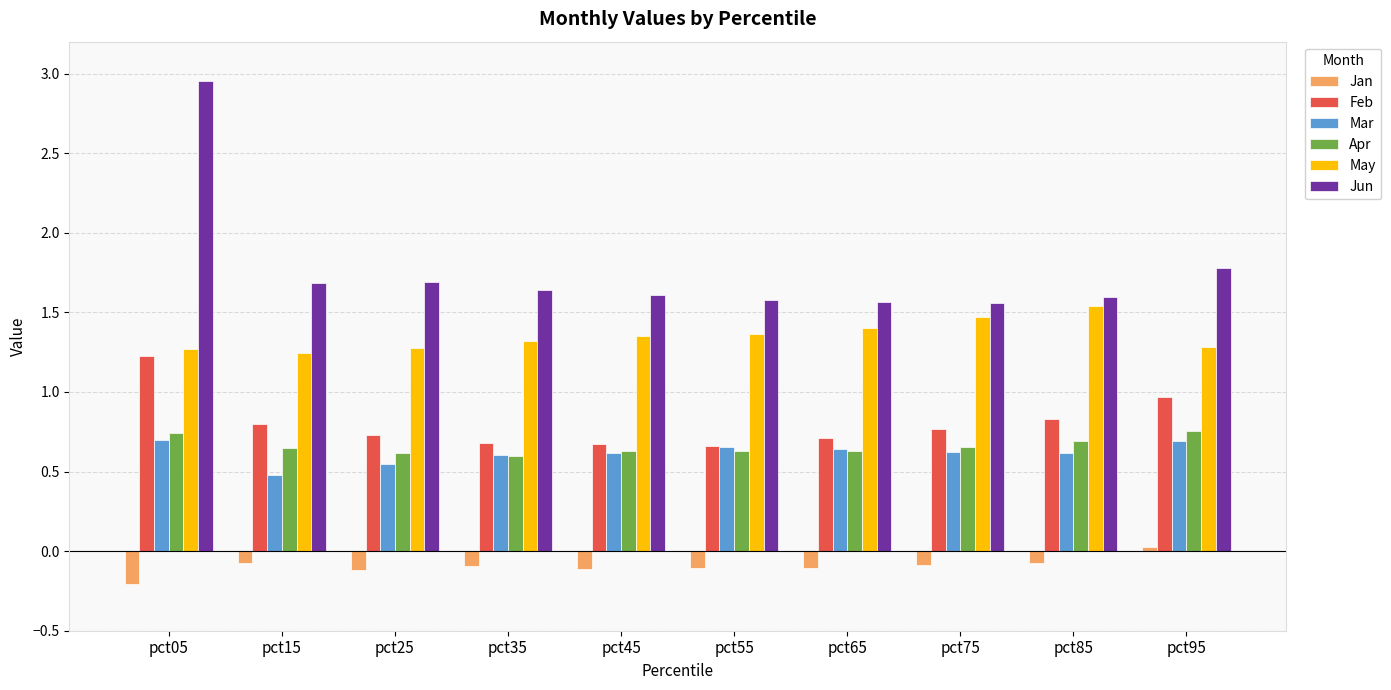

The value of Jan at pct15 is -0.1. True or false?

True